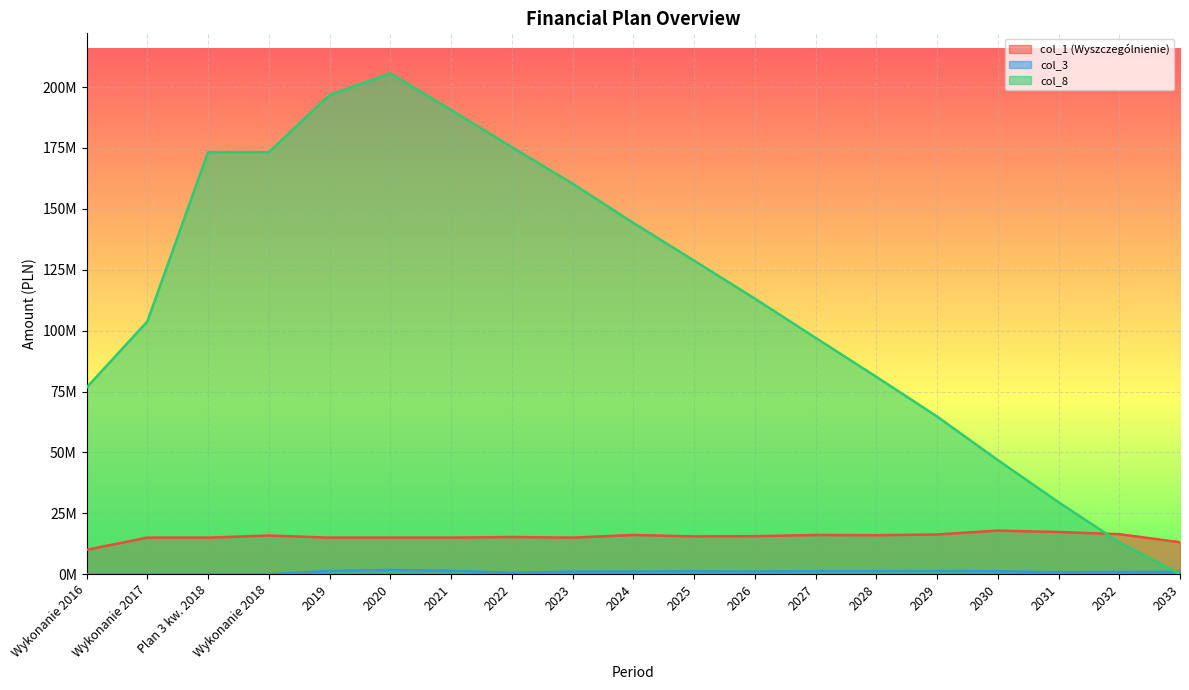

What is the label of the 9th point from the right?

2025